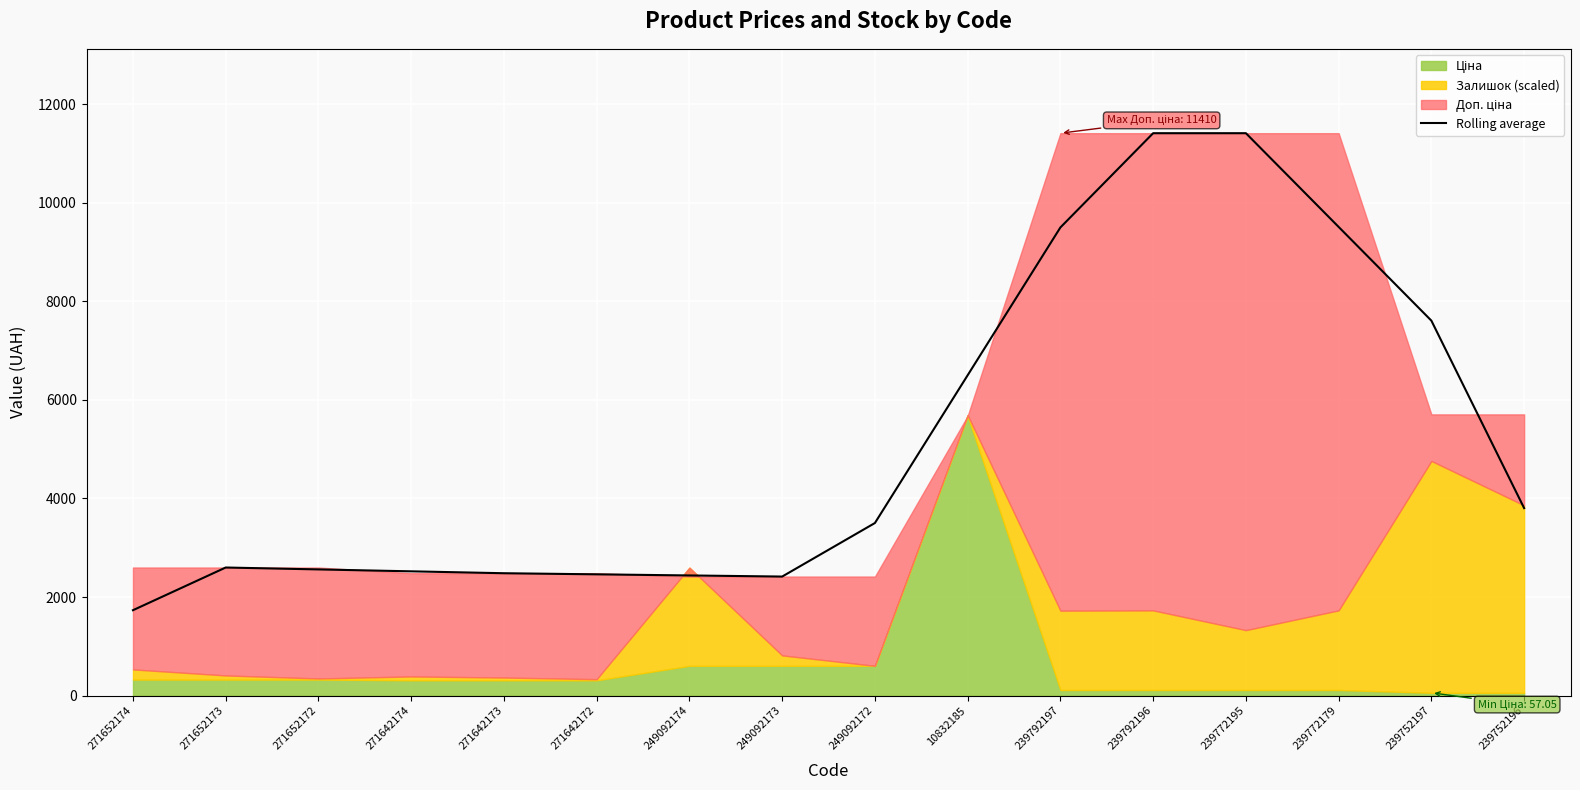

Which category has the lowest value in the Rolling average series?

271652174